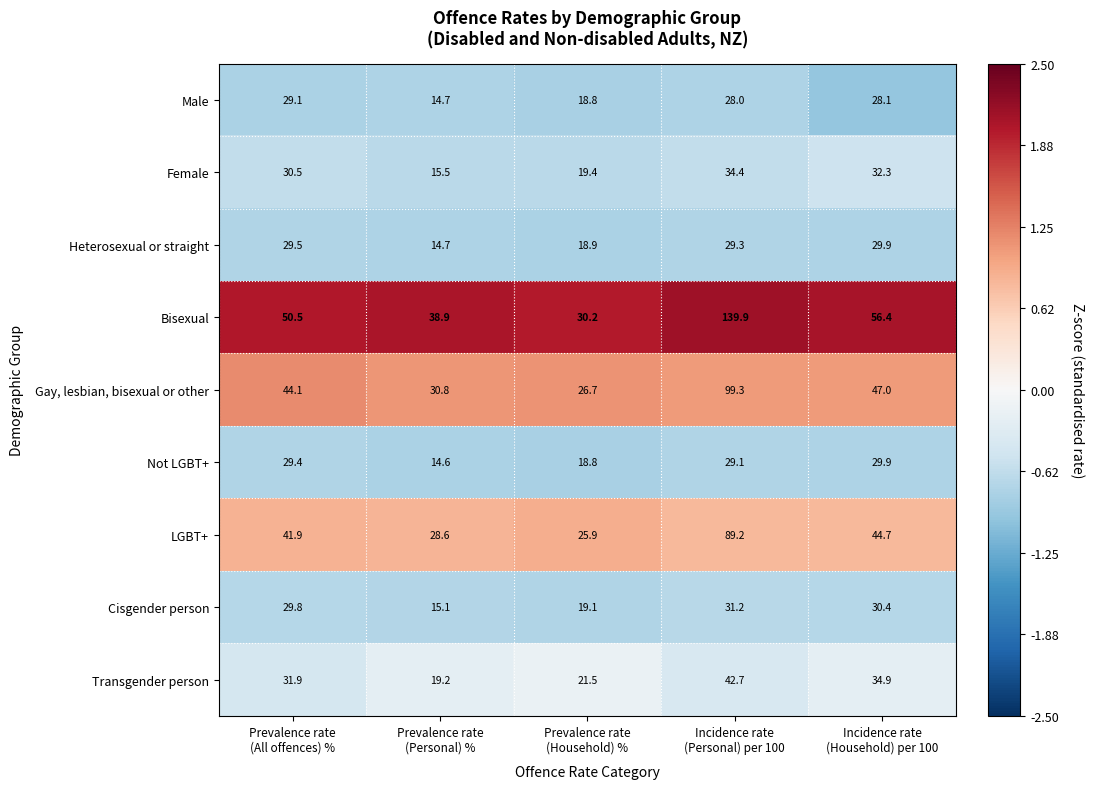

At which category does the chart reach its minimum across all series?

Prevalence rate
(Personal) %